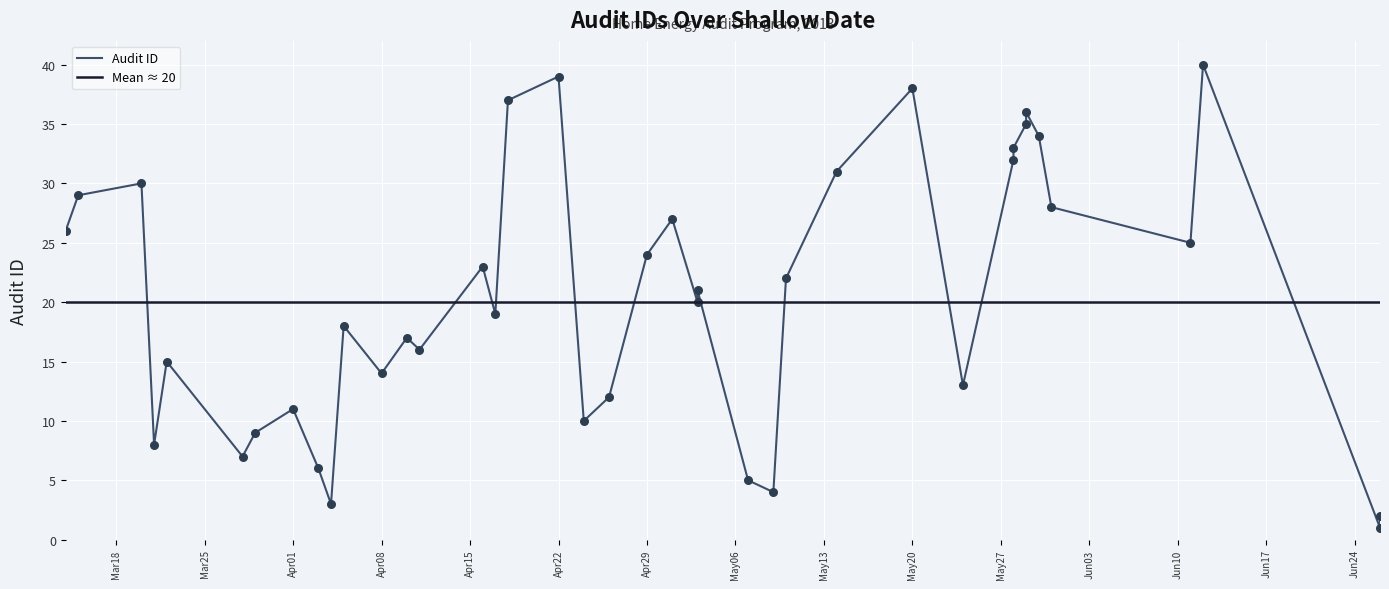

Approximately how many times larger is the value at 14 compared to 27?

0.5